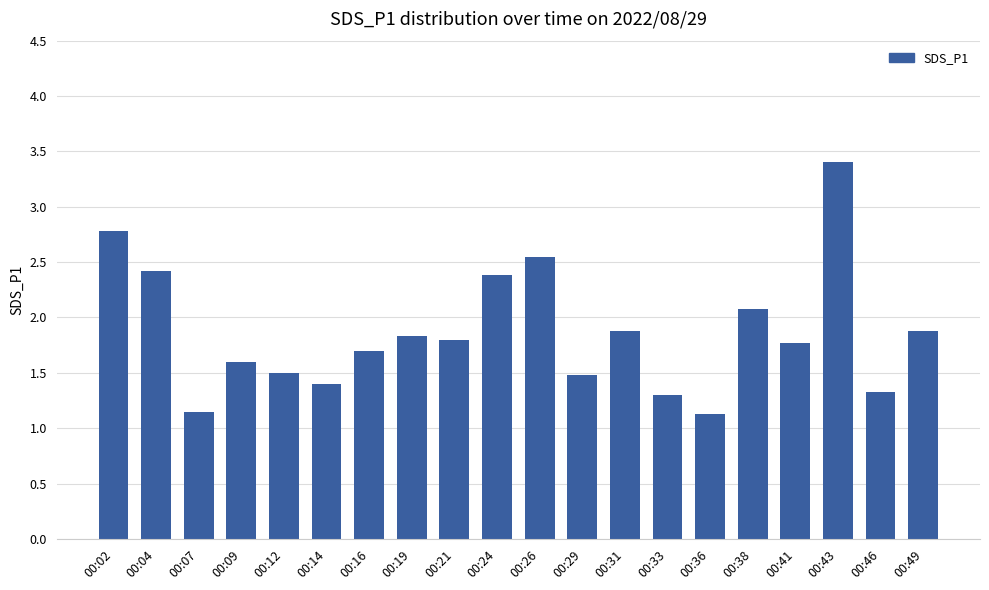

Which has a higher value, 00:49 or 00:07?

00:49